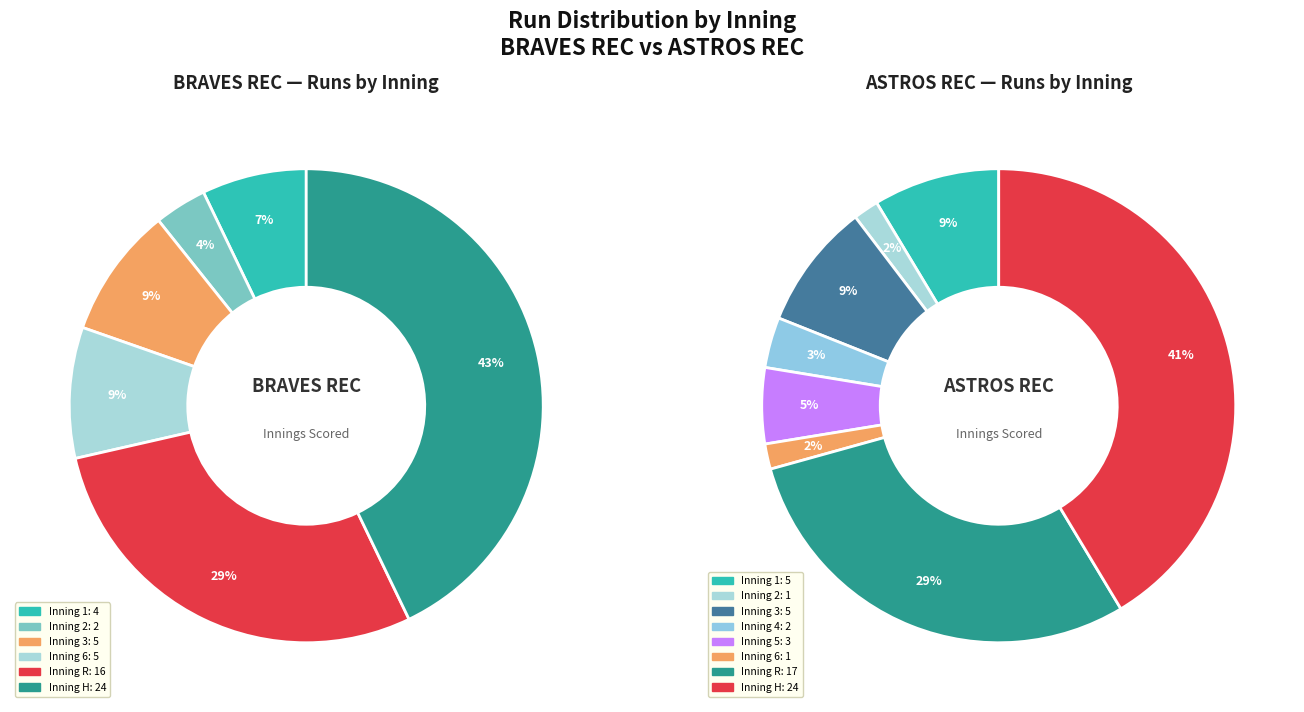

True or false: 5 accounts for 1% of the total.

False